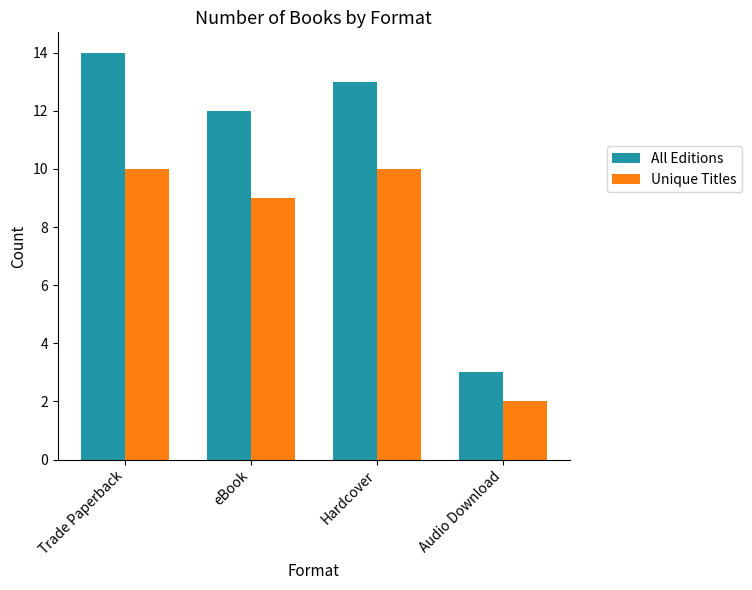

Rank the series by their average value, from highest to lowest.

All Editions, Unique Titles